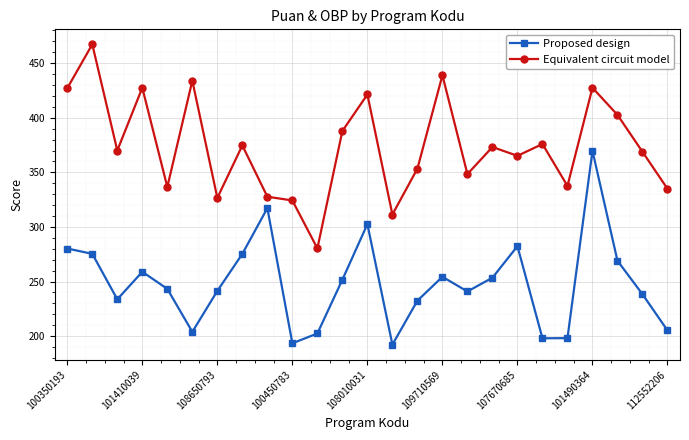

List the series in order of their peak value, lowest first.

Proposed design, Equivalent circuit model